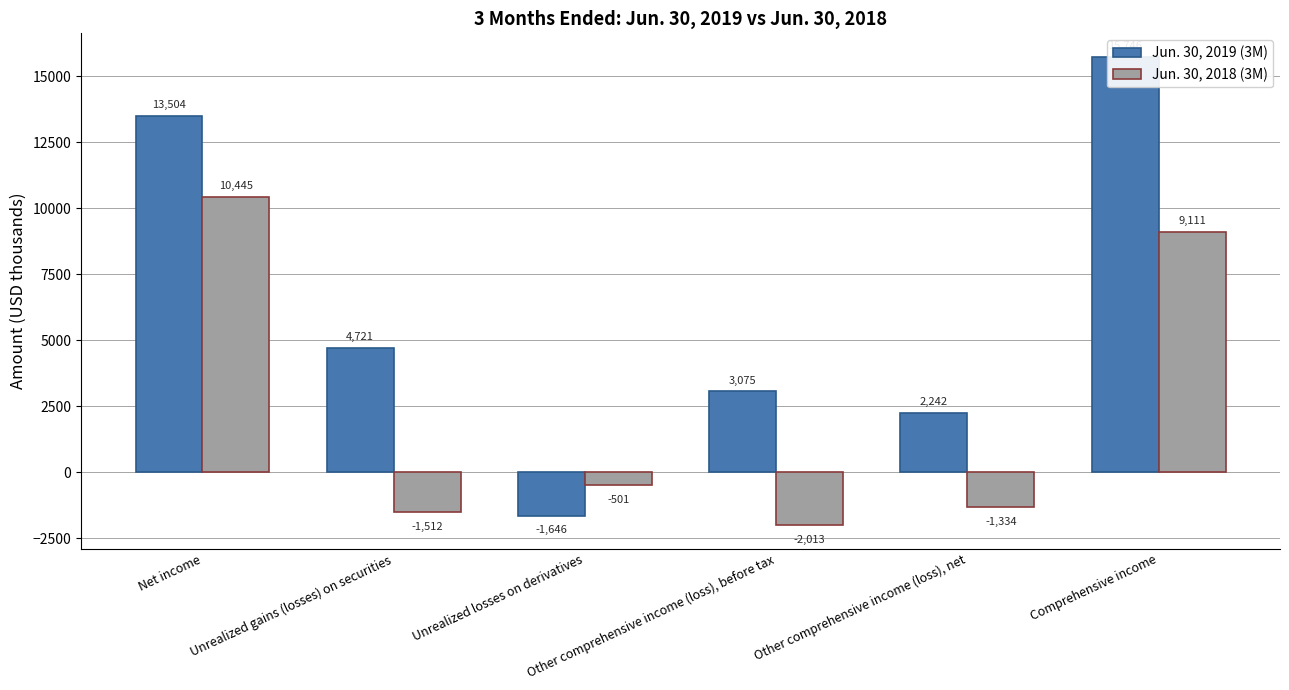

Which label corresponds to the largest value in the chart?

Comprehensive income